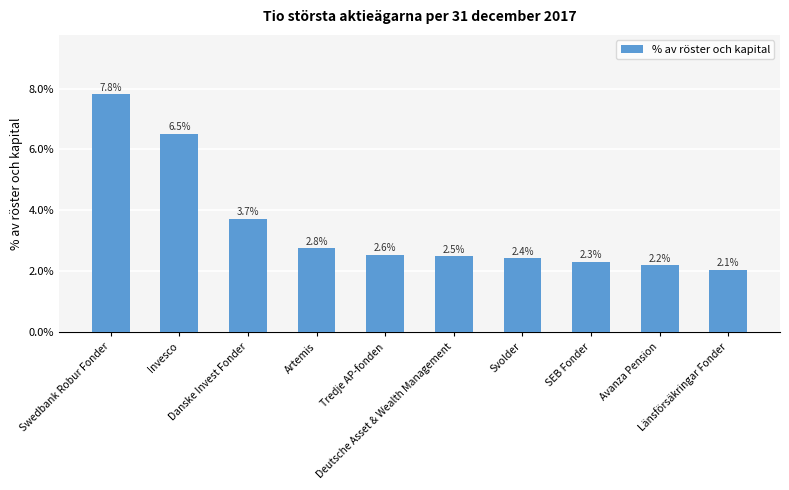

List the labels in order of value, smallest first.

Länsförsäkringar Fonder, Avanza Pension, SEB Fonder, Svolder, Deutsche Asset & Wealth Management, Tredje AP-fonden, Artemis, Danske Invest Fonder, Invesco, Swedbank Robur Fonder